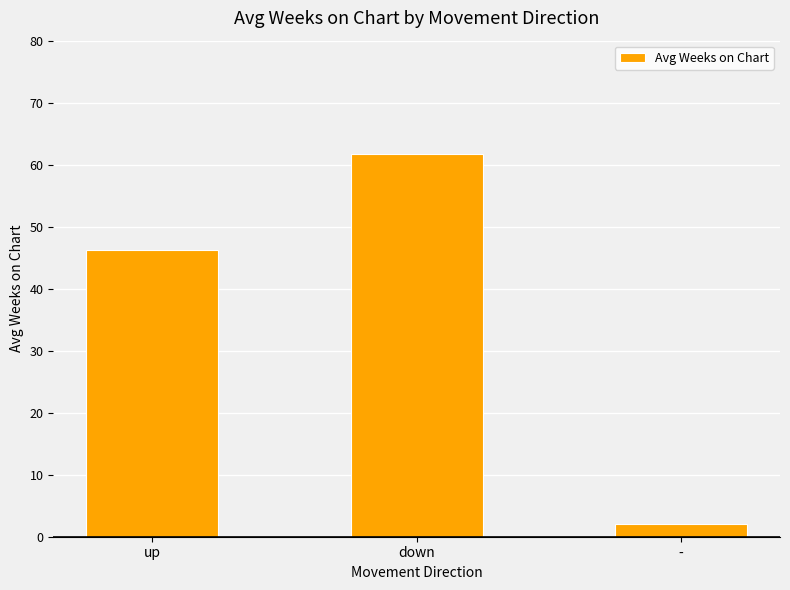

How many data points are above 46?

2